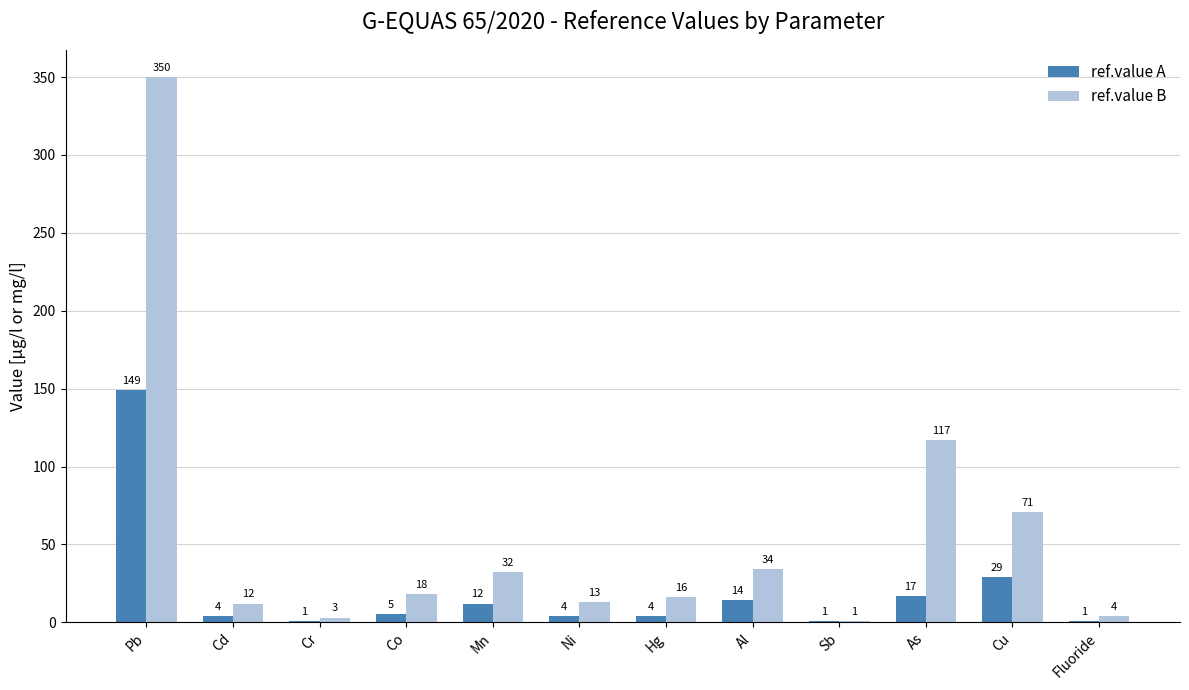

What is the greatest value displayed?

350